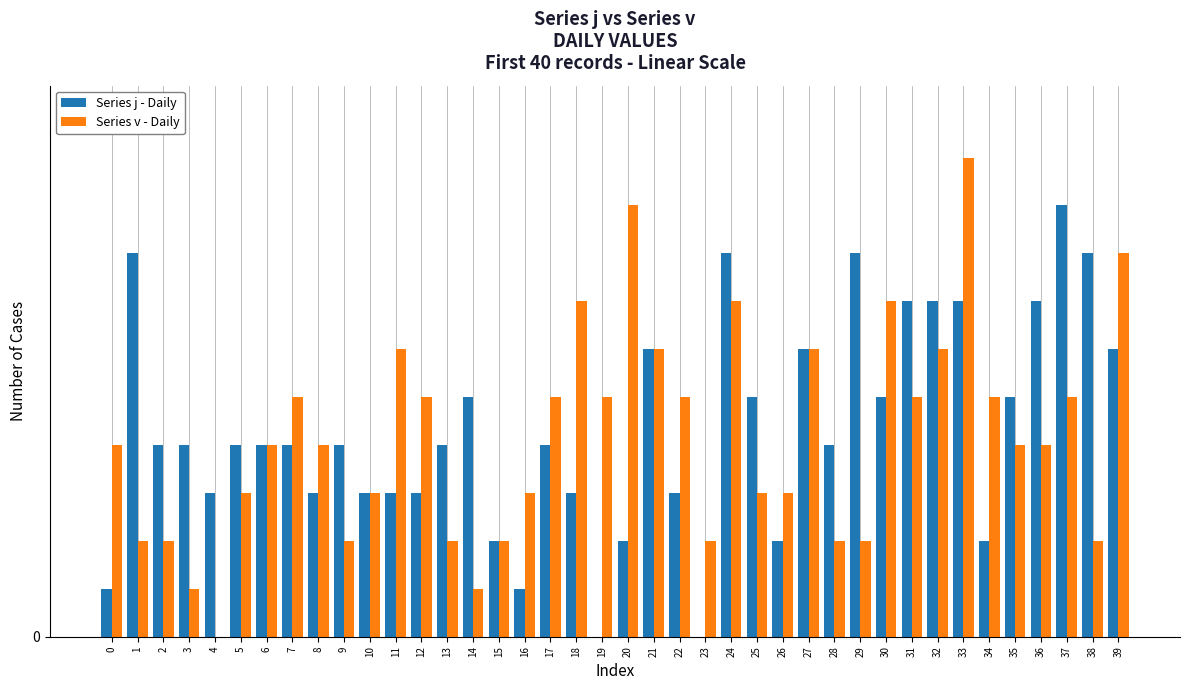

Which label corresponds to the smallest value in the chart?

19